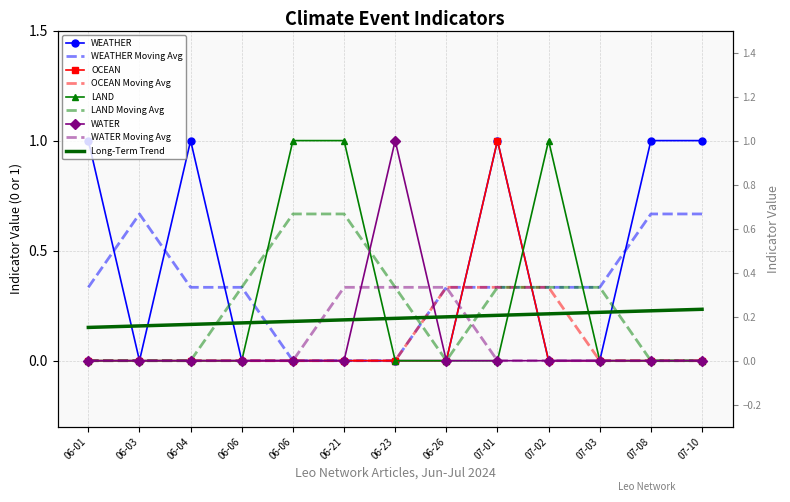

What is the label of the 11th point from the right?

06-04